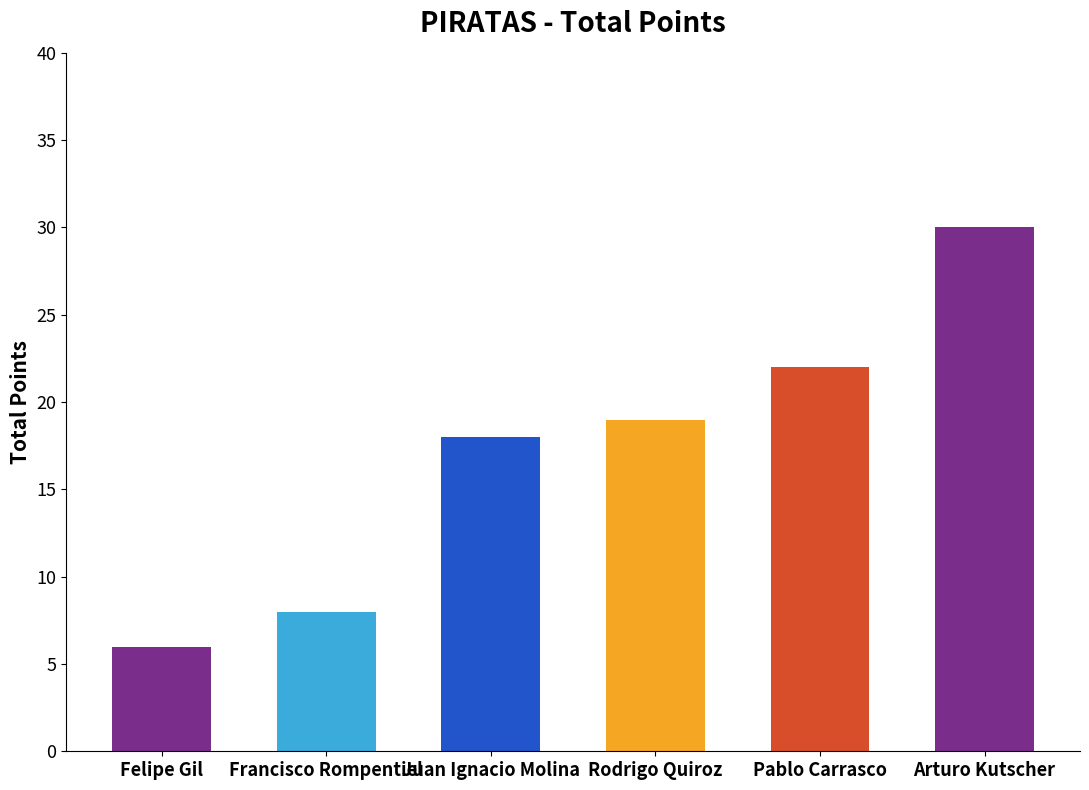

How many distinct data groups are displayed?

1